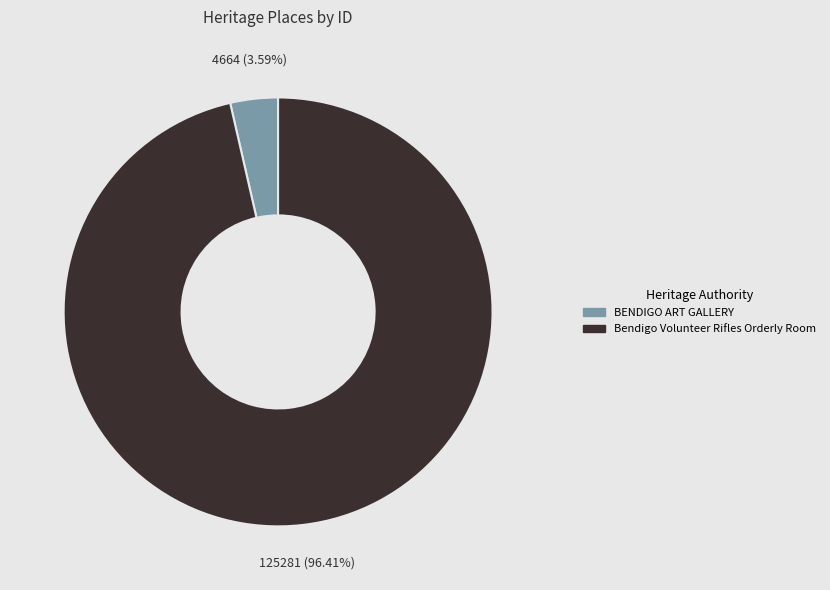

Which slice is the largest?

Bendigo Volunteer Rifles Orderly Room